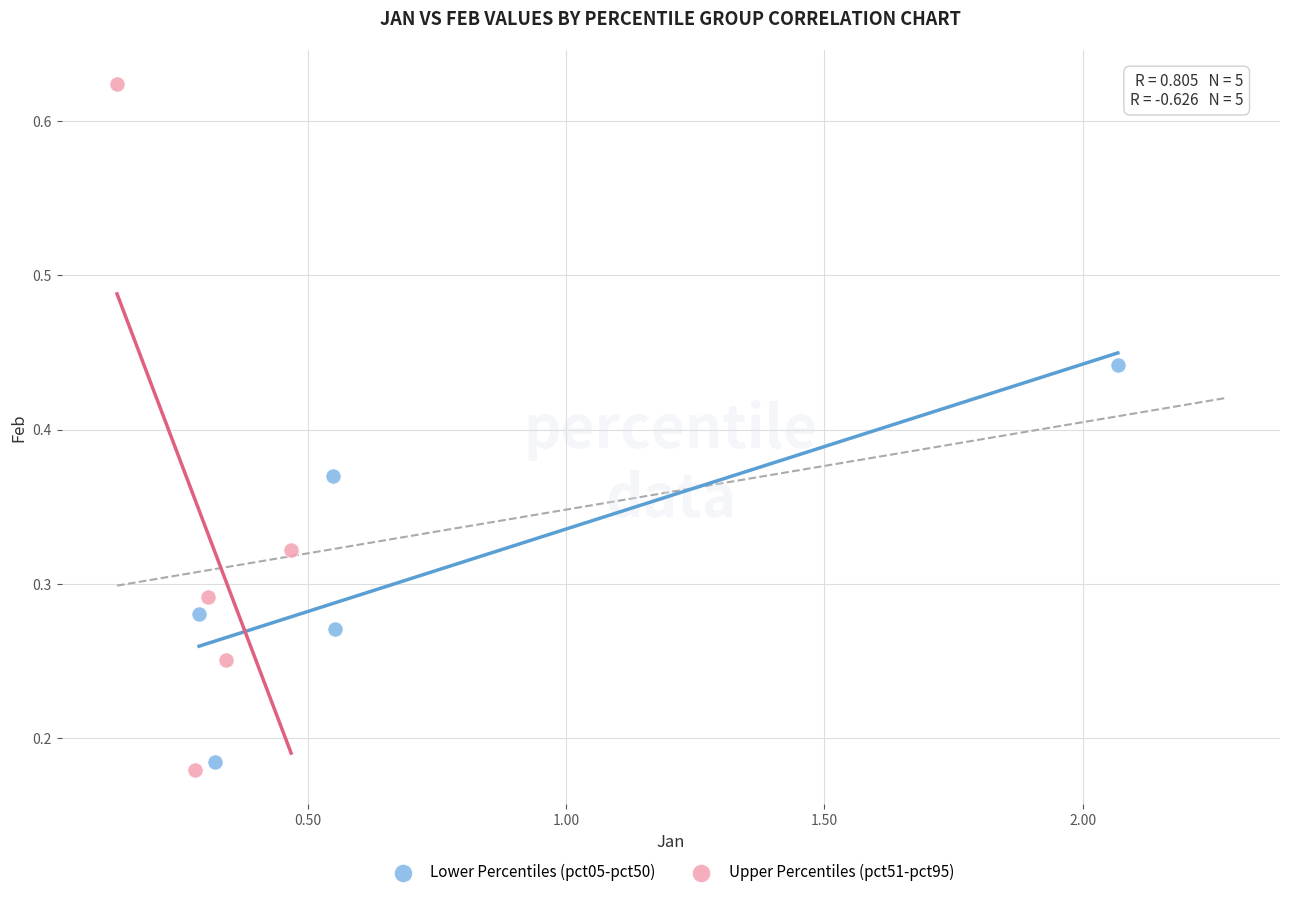

What are all the series names shown in the legend?

Lower Percentiles (pct05-pct50), Upper Percentiles (pct51-pct95)